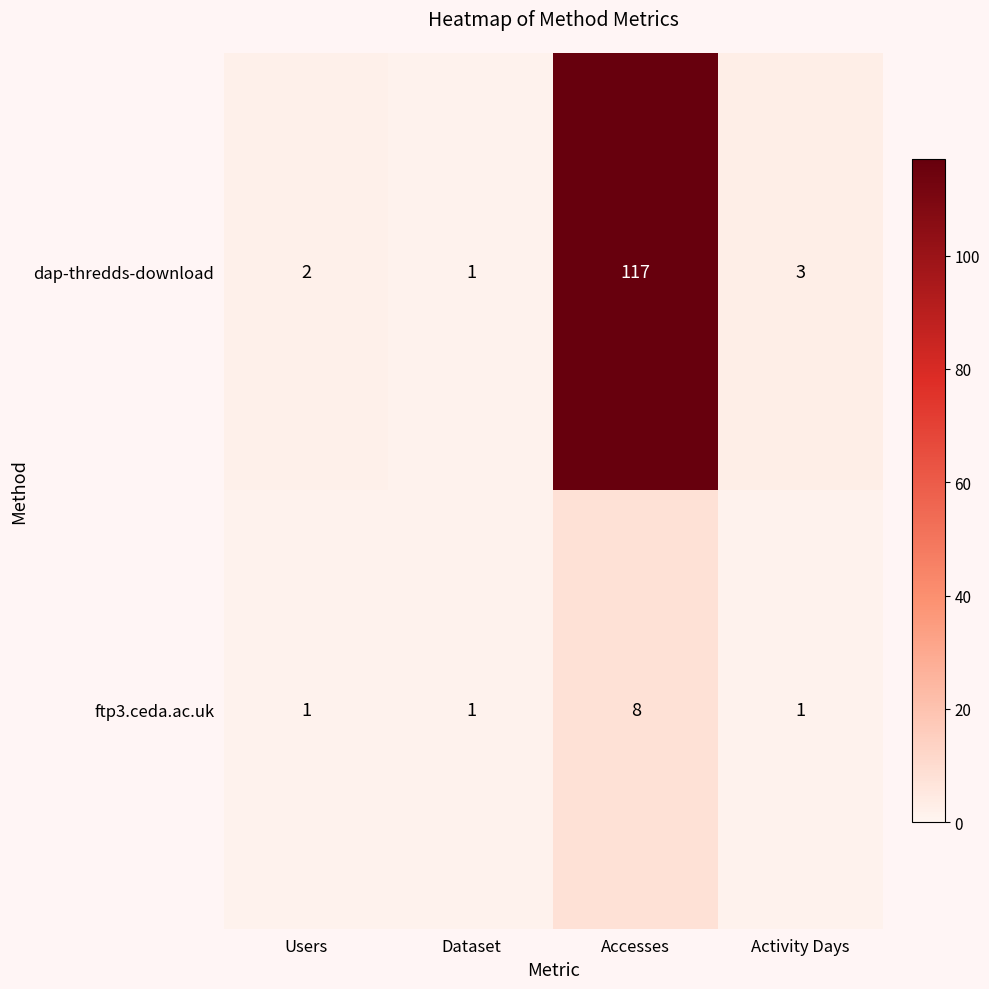

What is the sum of all dap-thredds-download values?

123